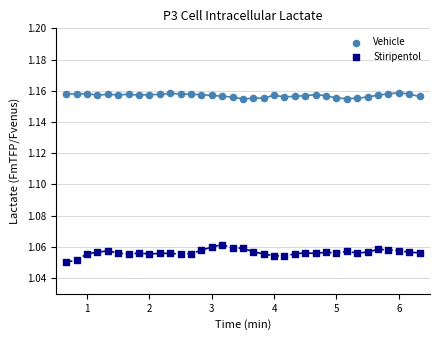

Which series has the largest Y range (max minus min)?

Stiripentol